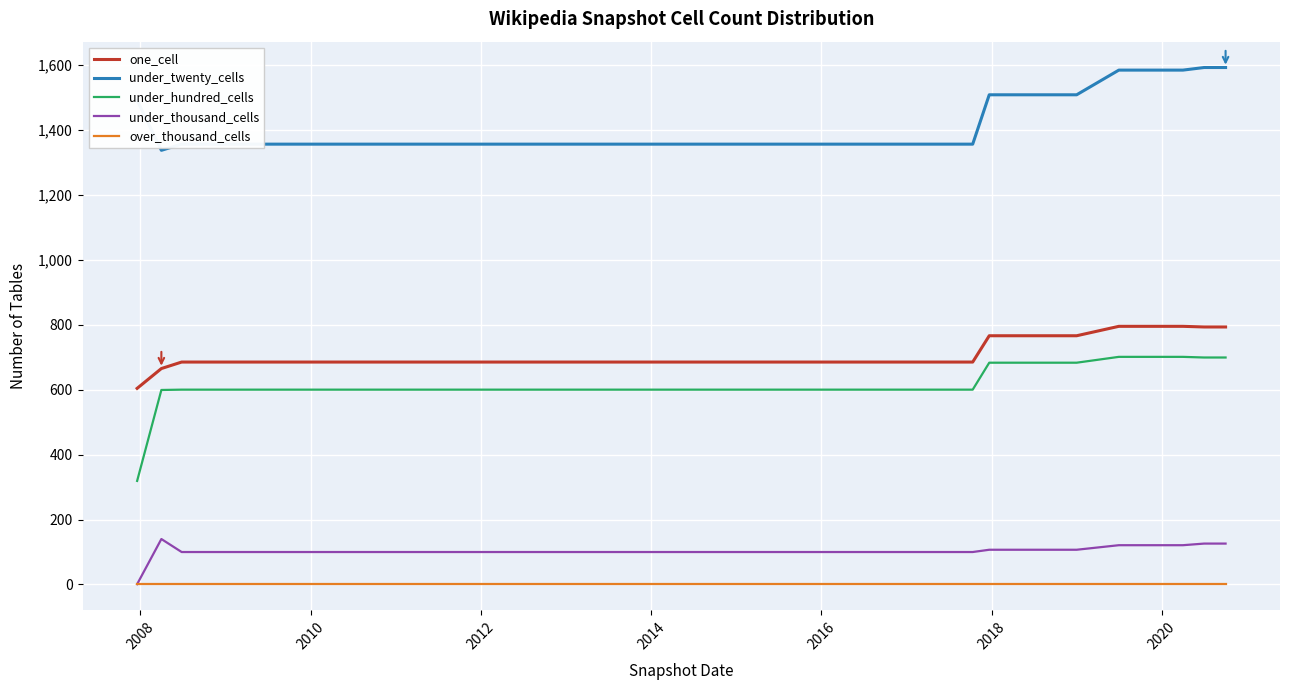

True or false: under_thousand_cells and under_hundred_cells cross at least once.

False